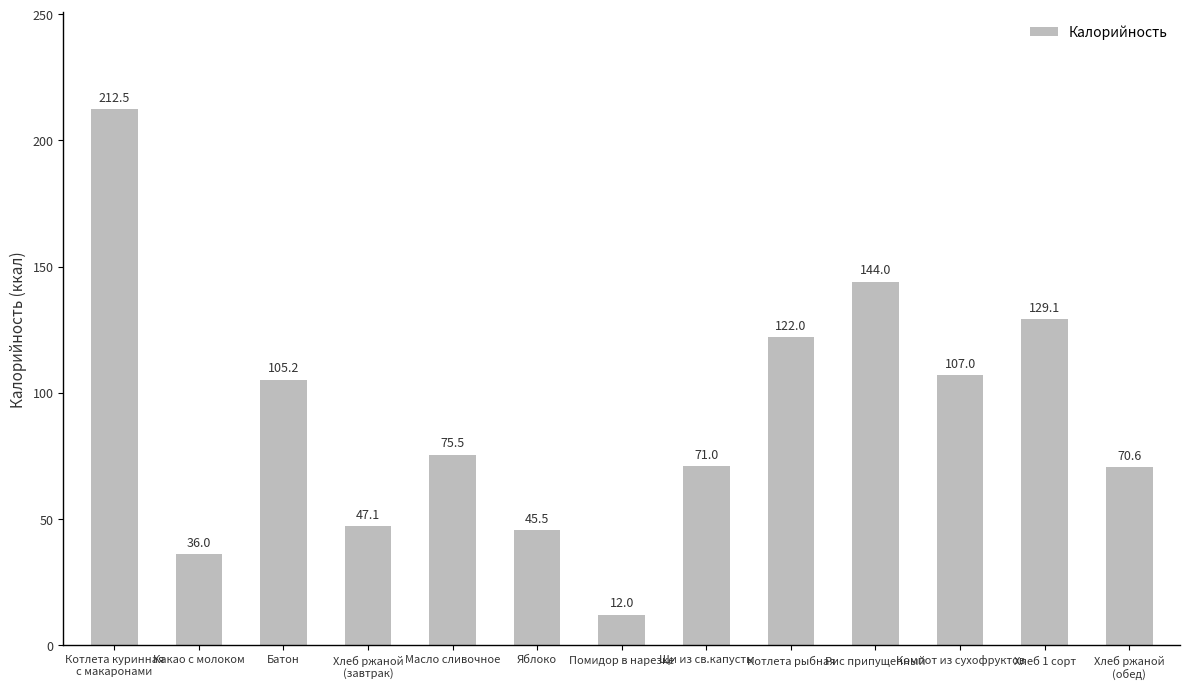

Reading left to right, what are all the values shown in this chart?

Котлета куринная
с макаронами=212.5	Какао с молоком=36.0	Батон=105.2	Хлеб ржаной
(завтрак)=47.1	Масло сливочное=75.5	Яблоко=45.5	Помидор в нарезке=12.0	Щи из св.капусты=71.0	Котлета рыбная=122.0	Рис припущенный=144.0	Компот из сухофруктов=107.0	Хлеб 1 сорт=129.1	Хлеб ржаной
(обед)=70.6